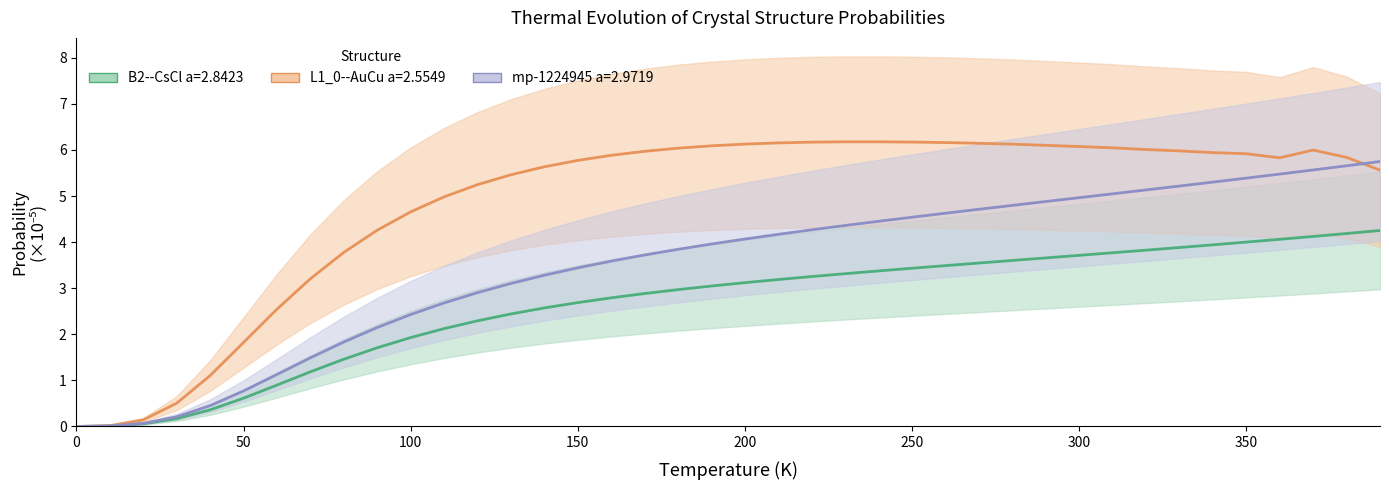

Is this an area chart (filled region under the line)?

No